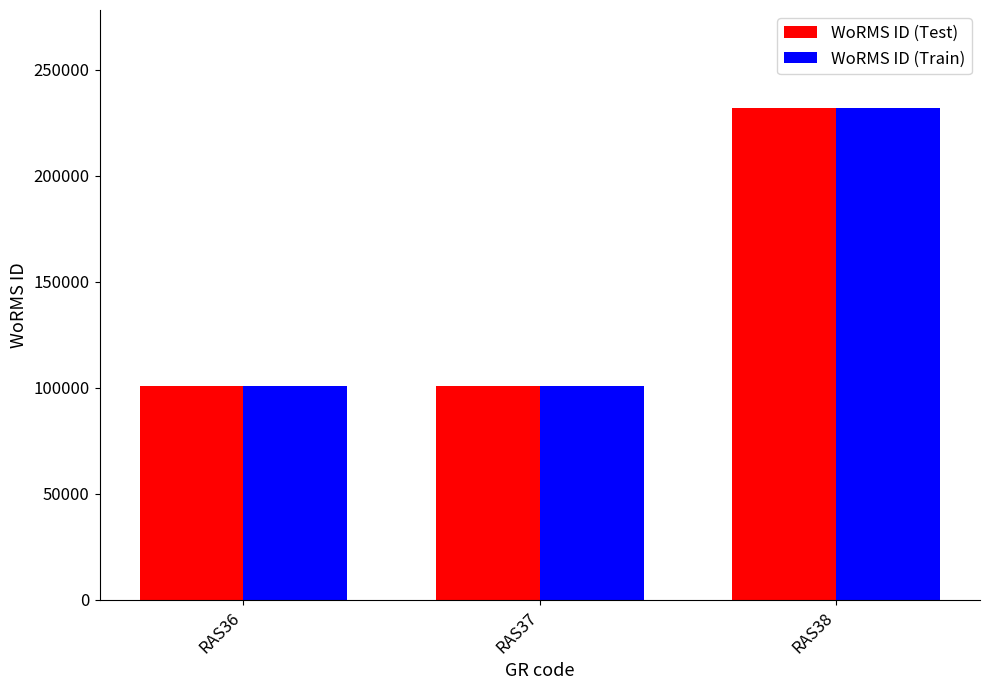

Is the value of WoRMS ID (Test) at RAS38 greater than the value of WoRMS ID (Train) at RAS36?

Yes